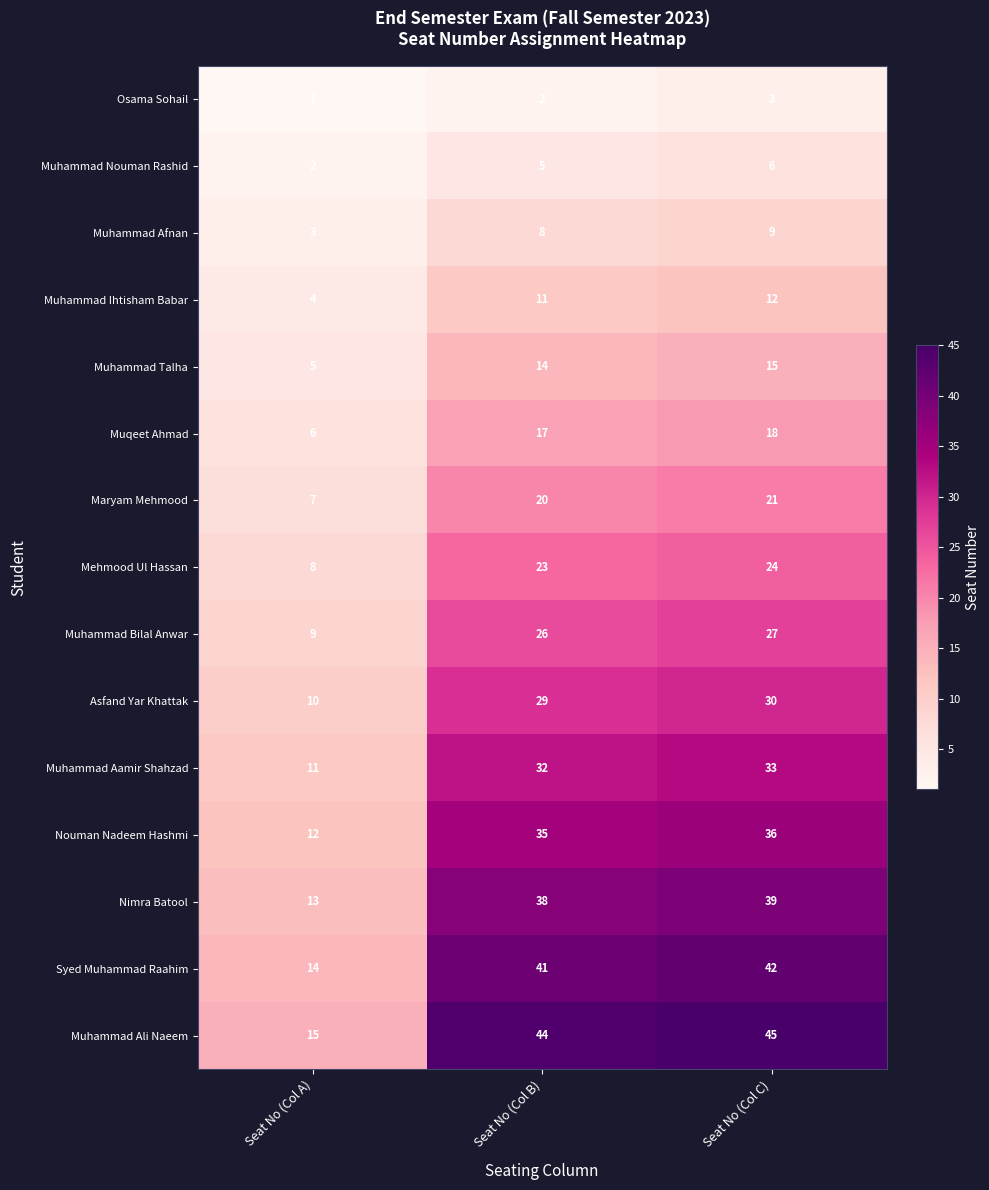

How many categories are shown in the chart?

3